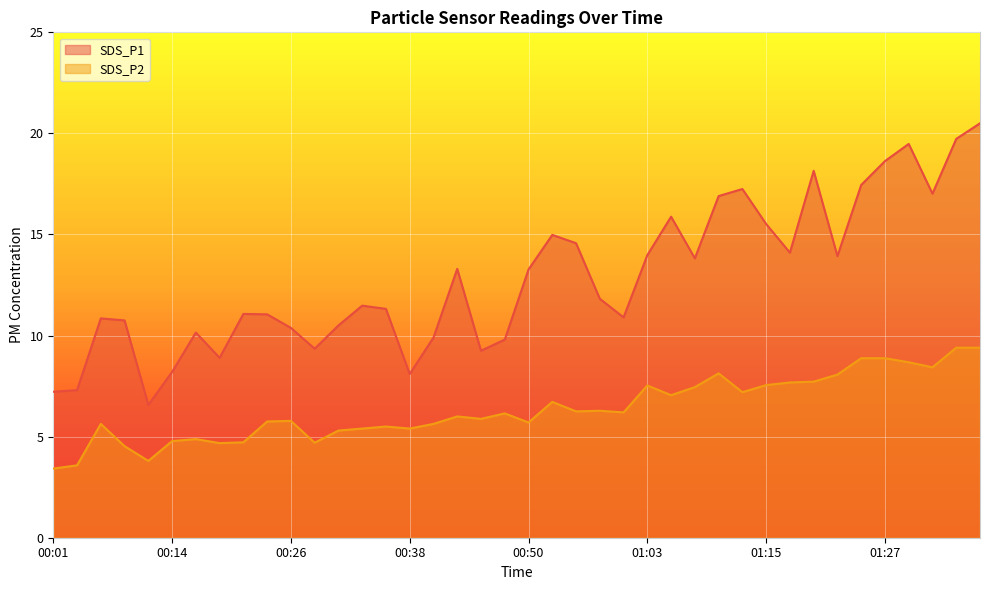

Rank the series by their average value, from highest to lowest.

SDS_P1, SDS_P2